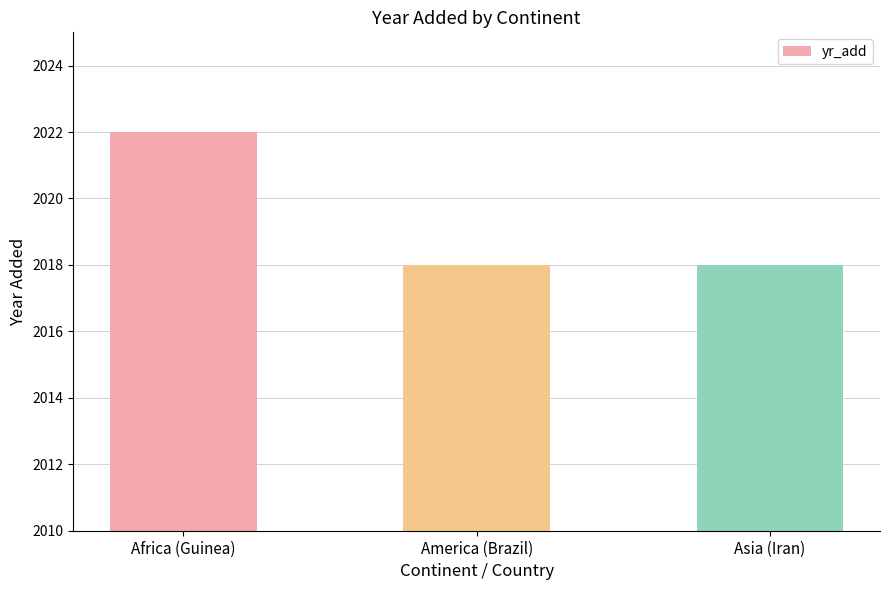

How many categories are shown in the chart?

3